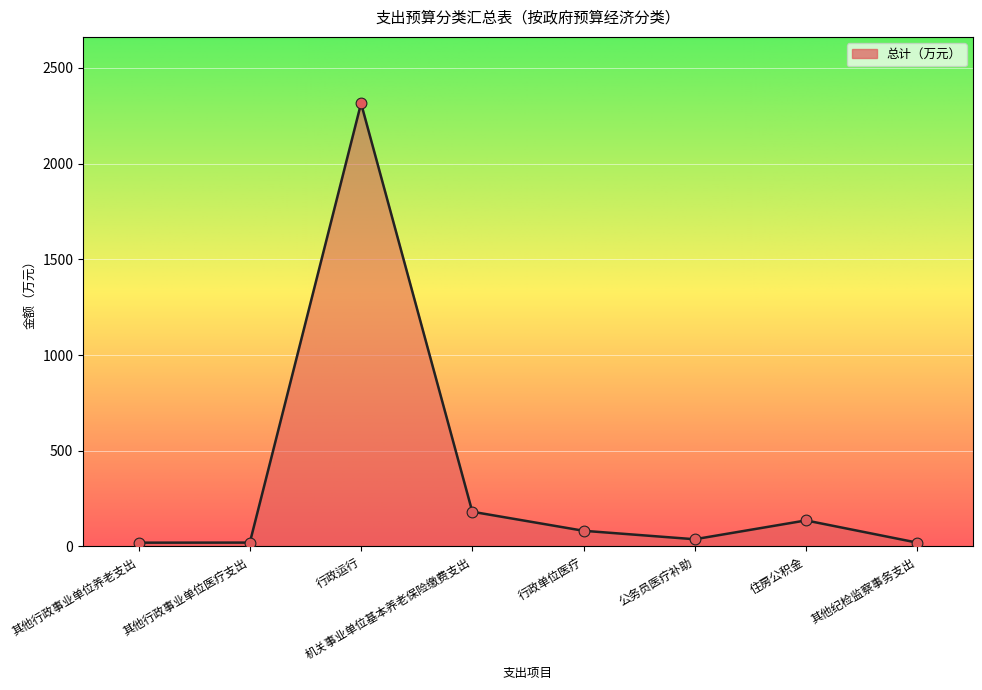

Between 行政单位医疗 and 公务员医疗补助, which is larger?

行政单位医疗